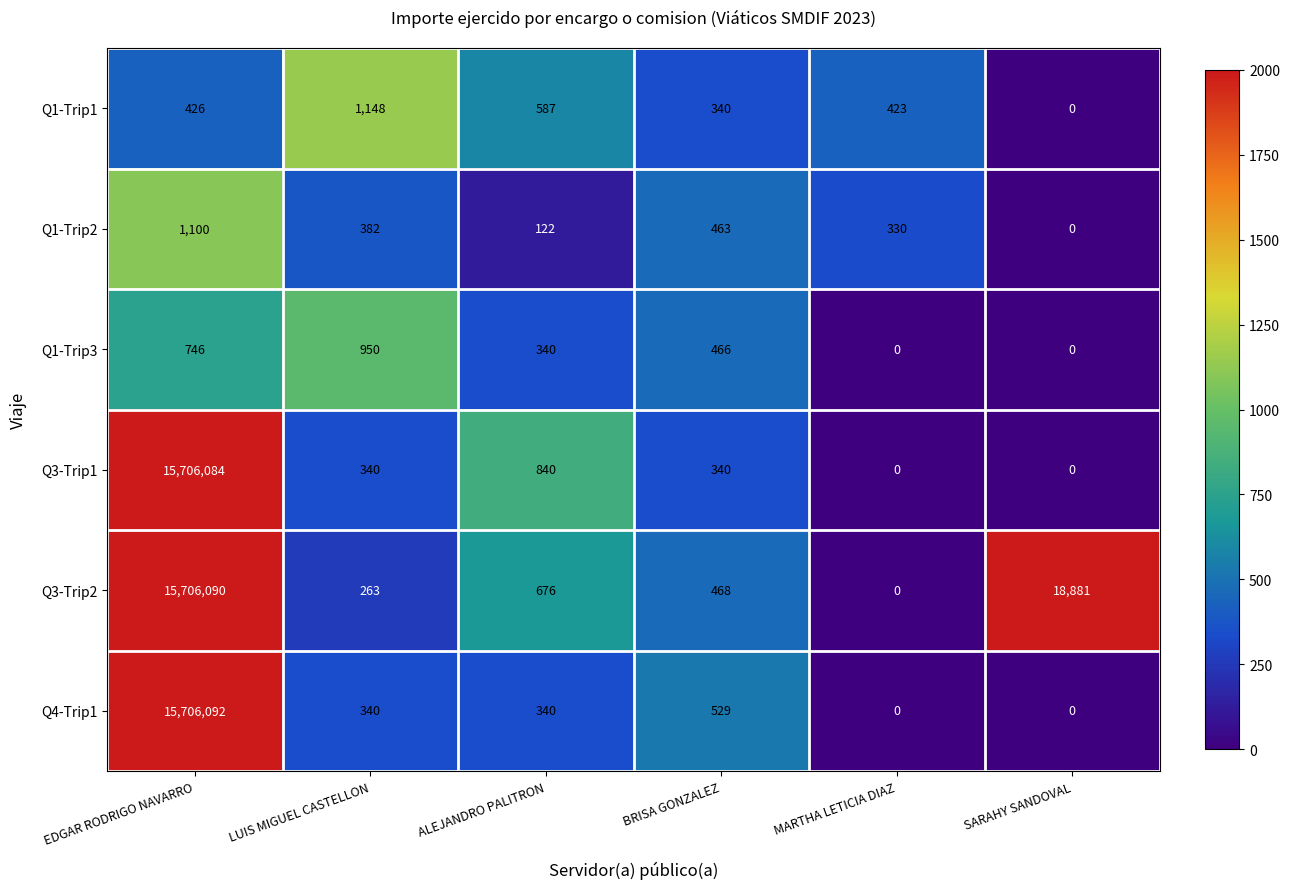

What is the difference between the maximum and second lowest values in the Q1-Trip1 series?

808